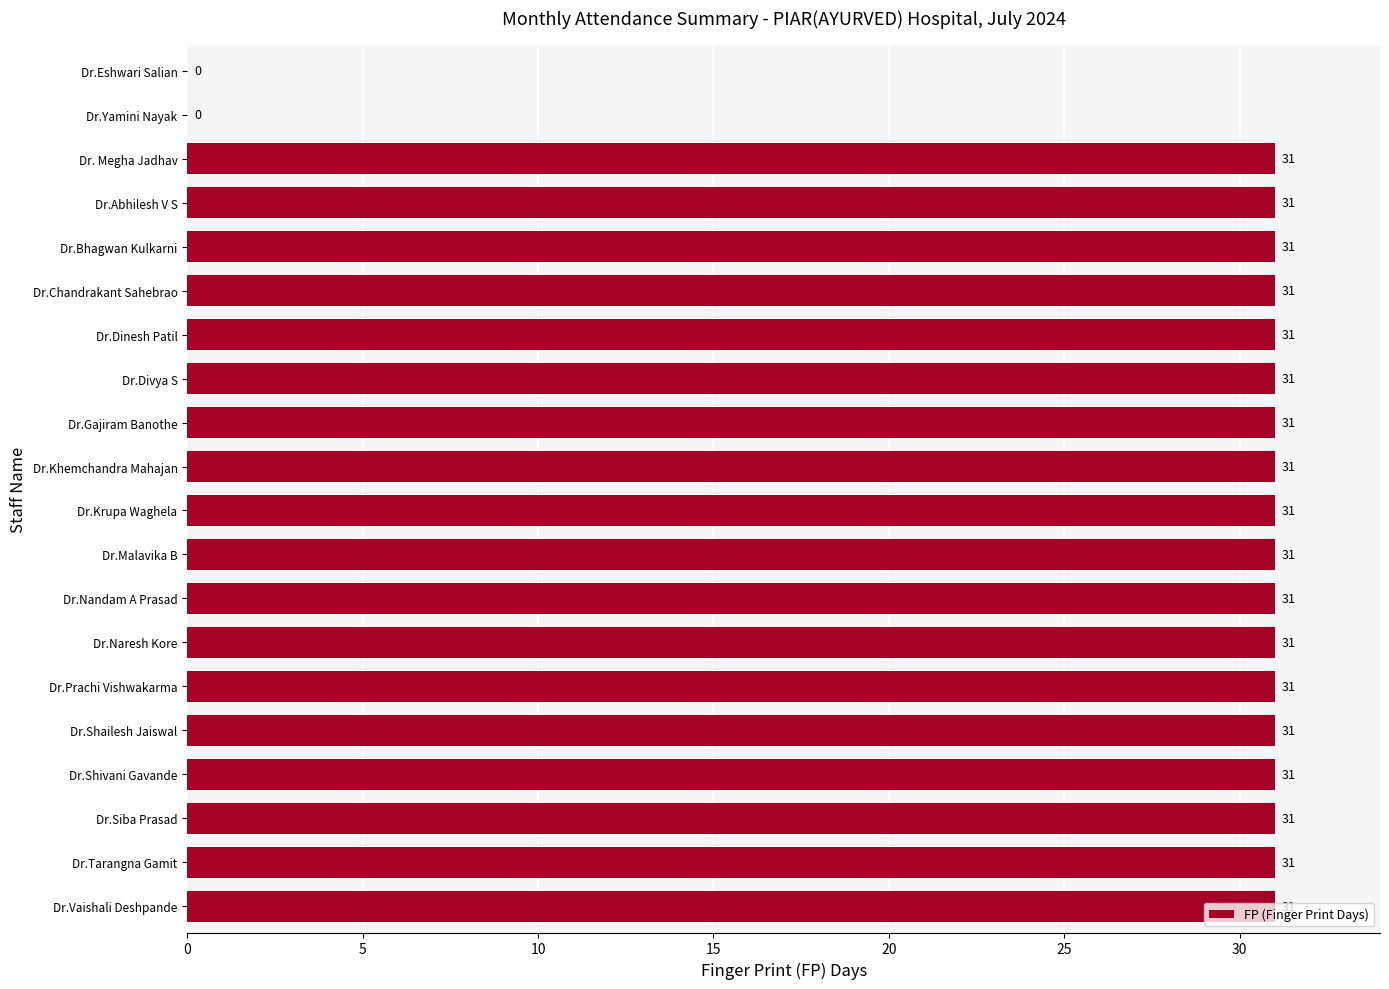

What value does the data have at Dr.Divya S, to the nearest 5?

30